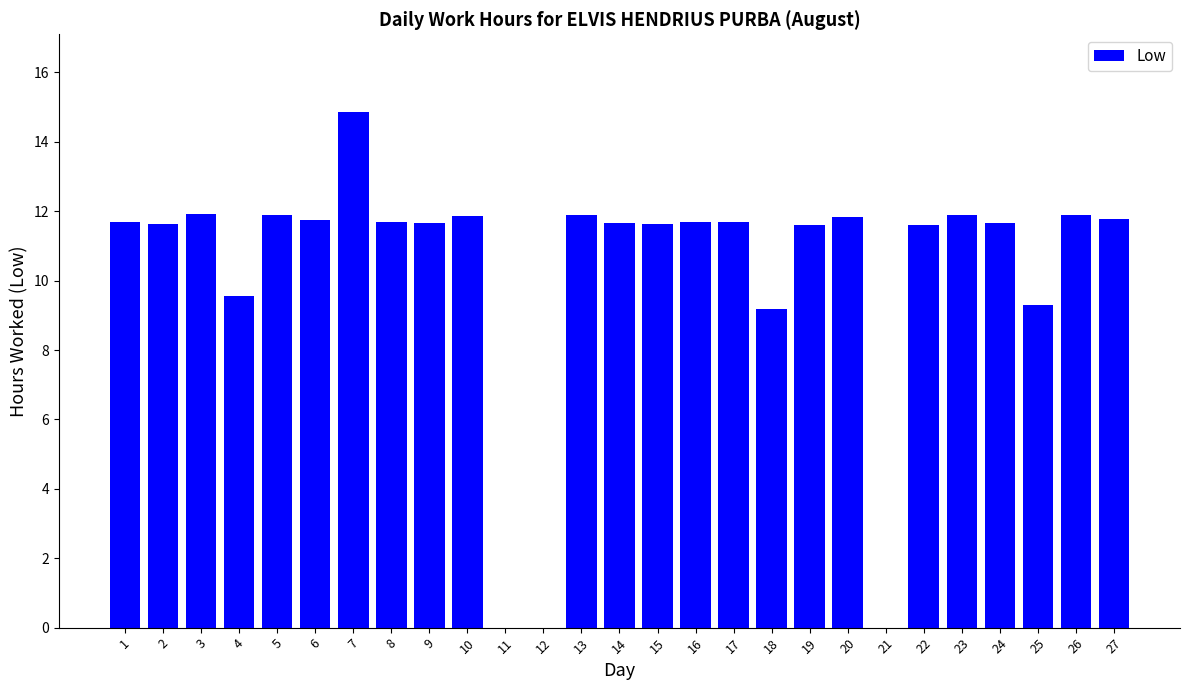

How many data points are above 11?

21